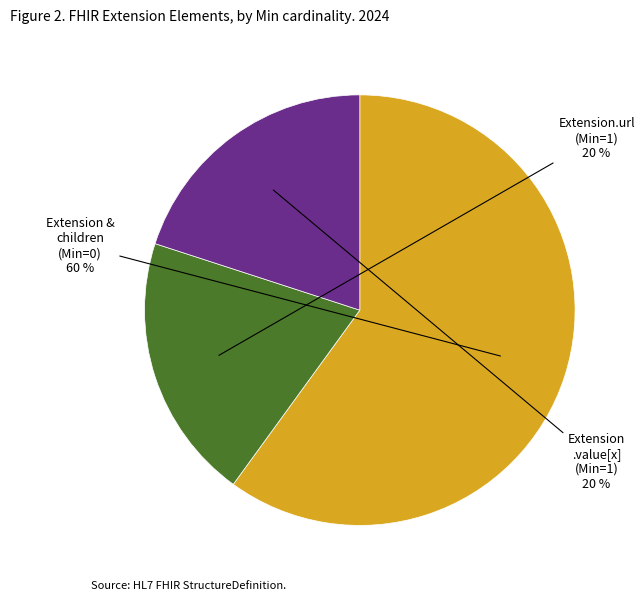

Does any single category account for the majority?

Yes